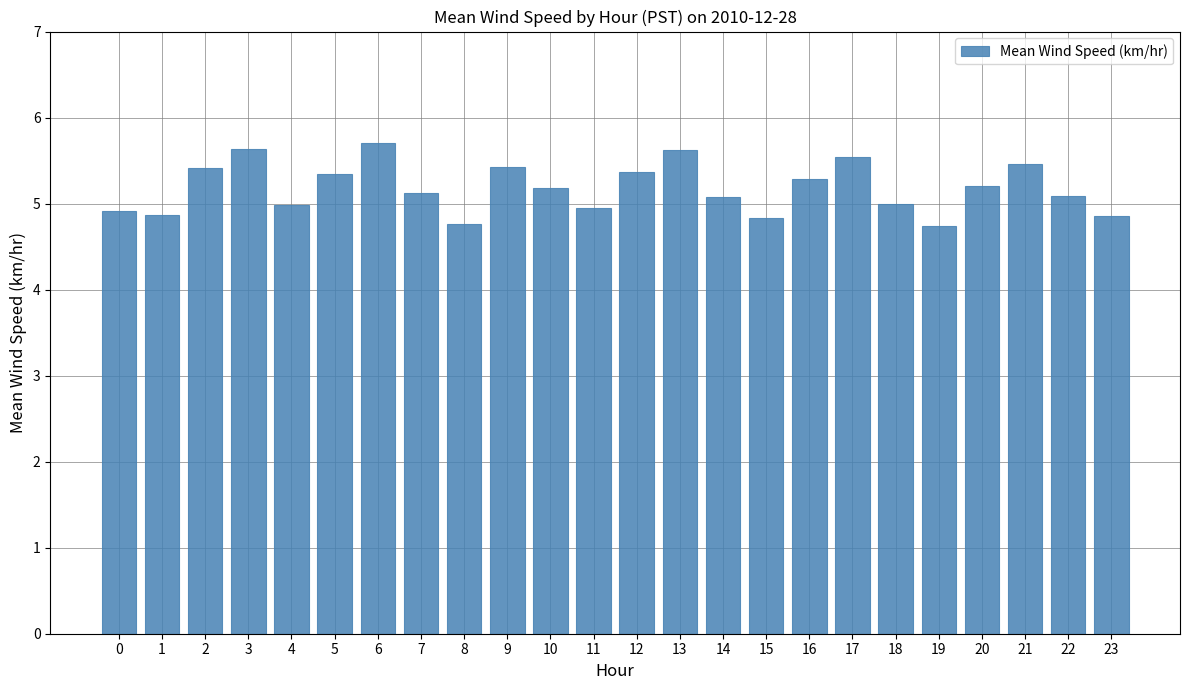

The value at 20 is 8.2. True or false?

False